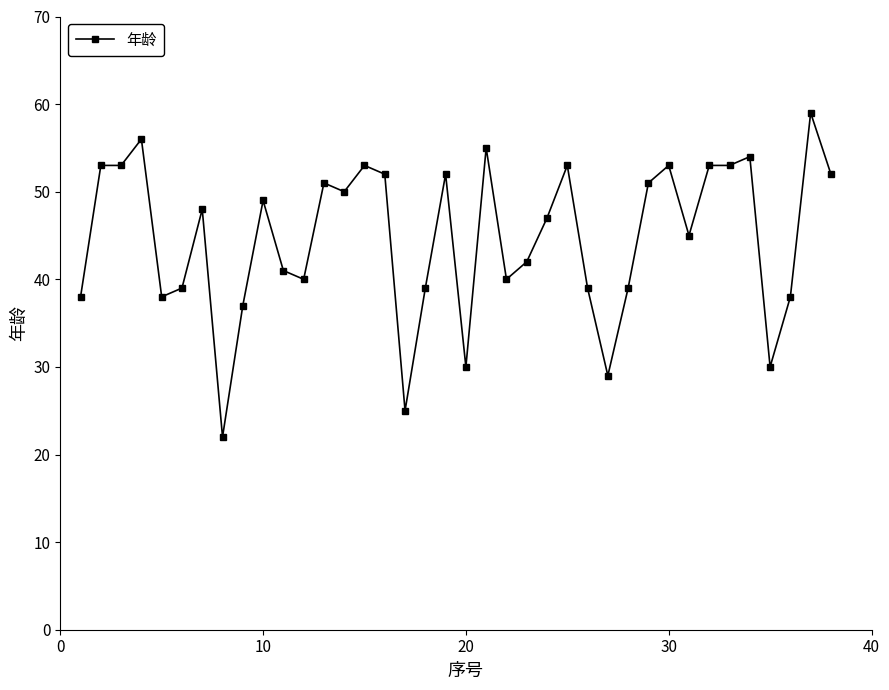

True or false: the data has more than 0 interior local peaks.

True